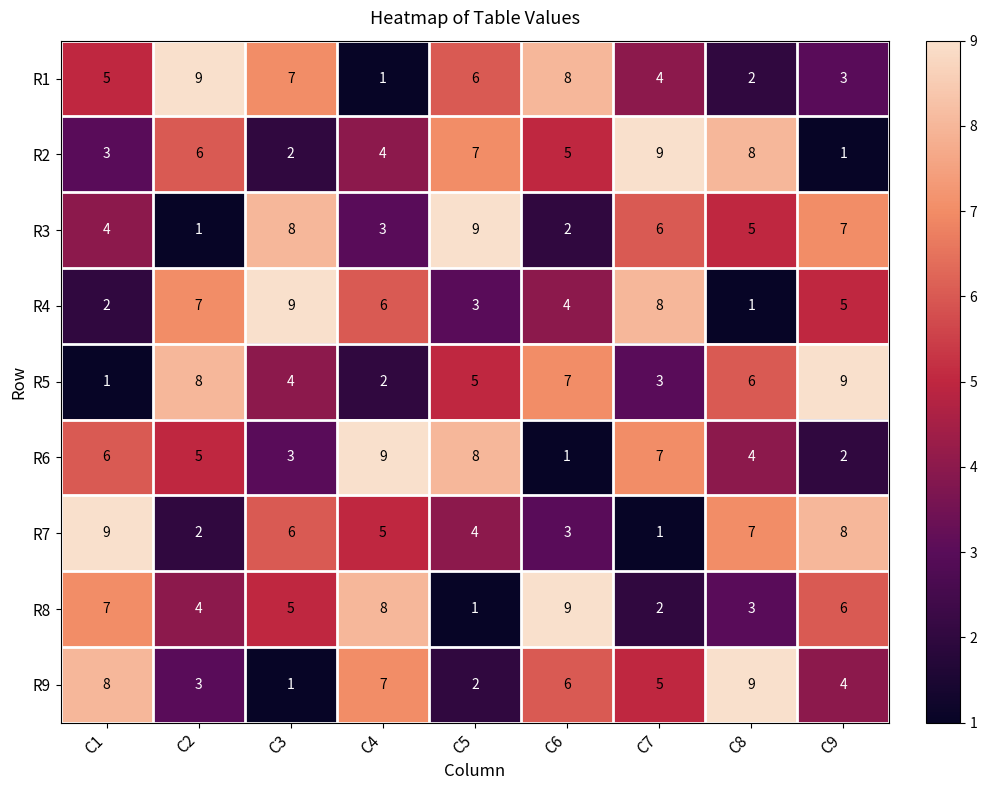

Rank the series at C6 from lowest to highest value.

R6, R3, R7, R4, R2, R9, R5, R1, R8